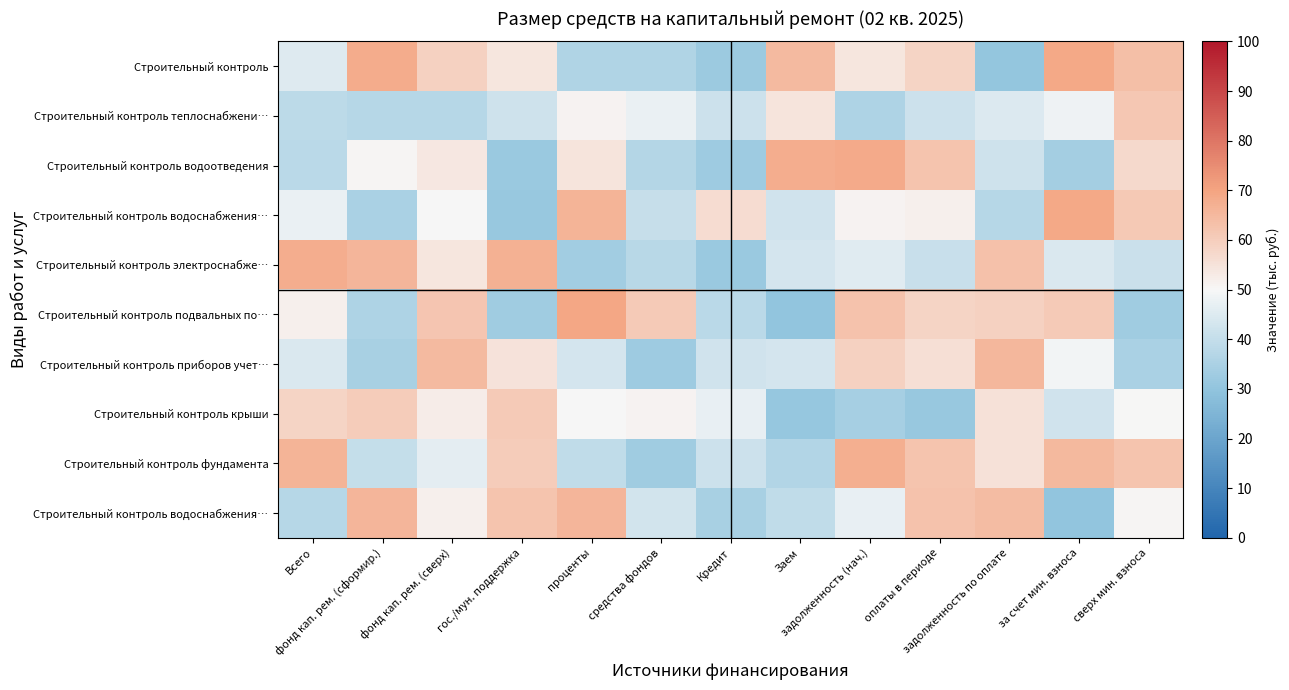

What is the minimum value shown in the chart?

30.2